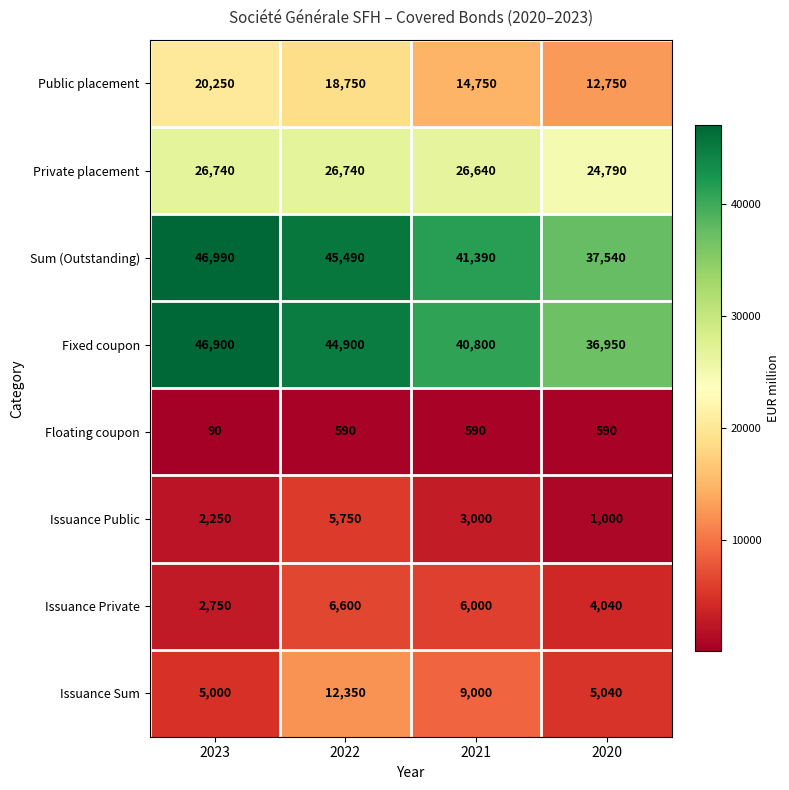

Where does the Issuance Sum series first go above 9000?

2022